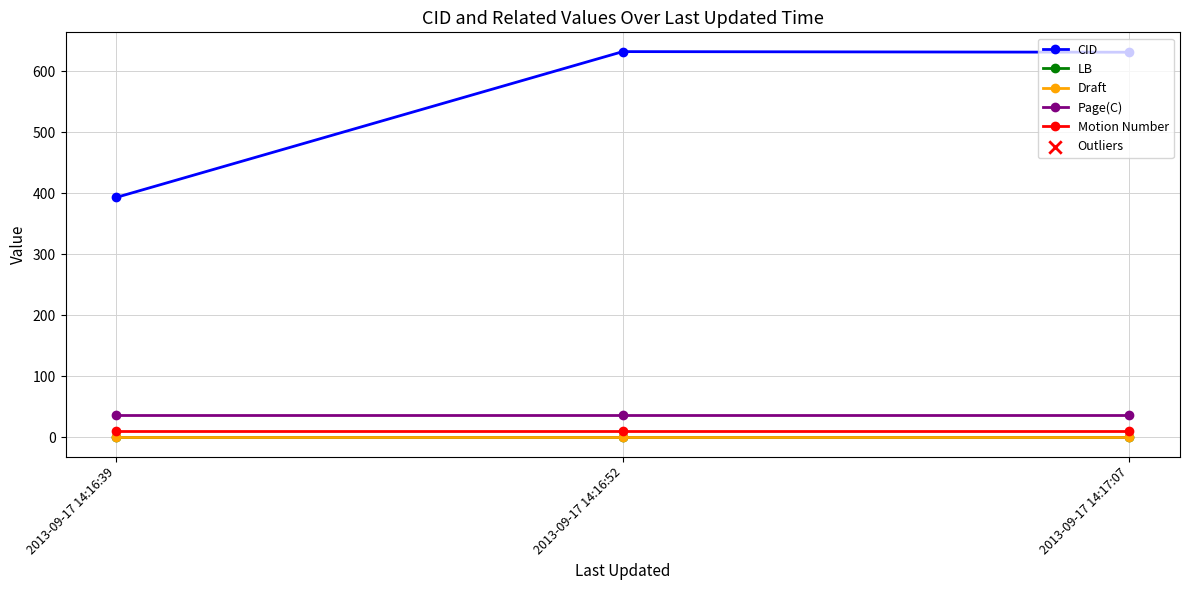

What is the label of the 3rd point from the right?

2013-09-17 14:16:39